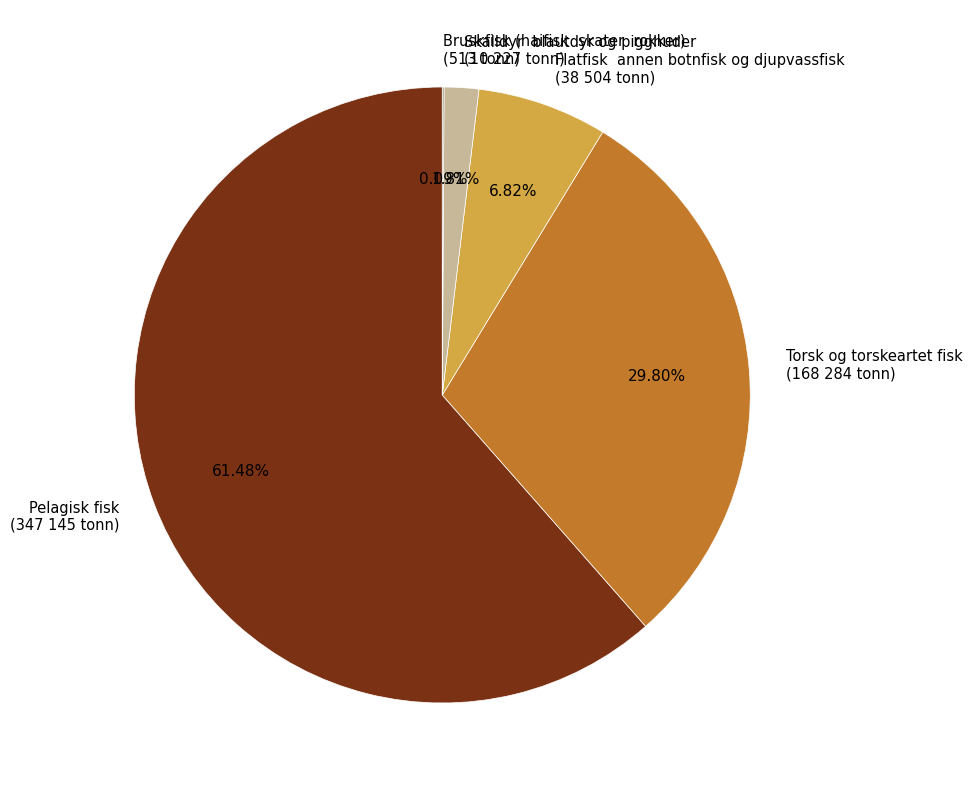

Is there any slice that represents more than half of the pie?

Yes